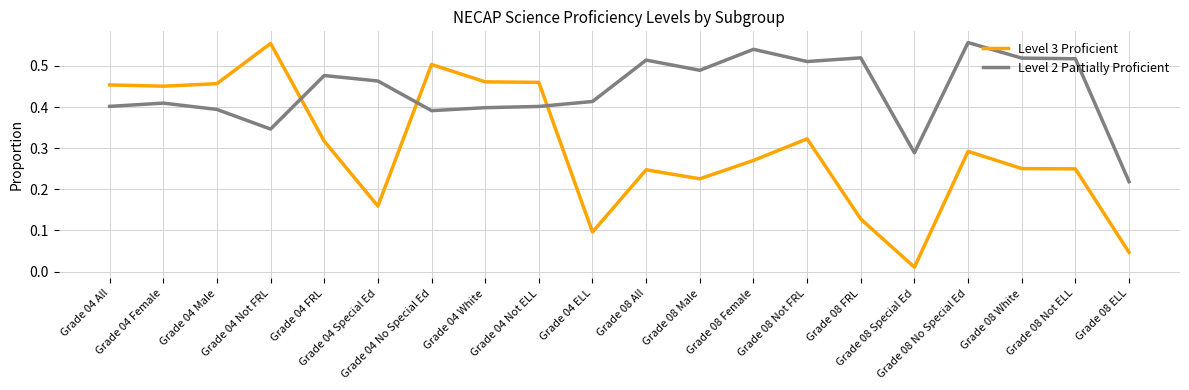

Does the chart display data point markers on the line(s)?

No